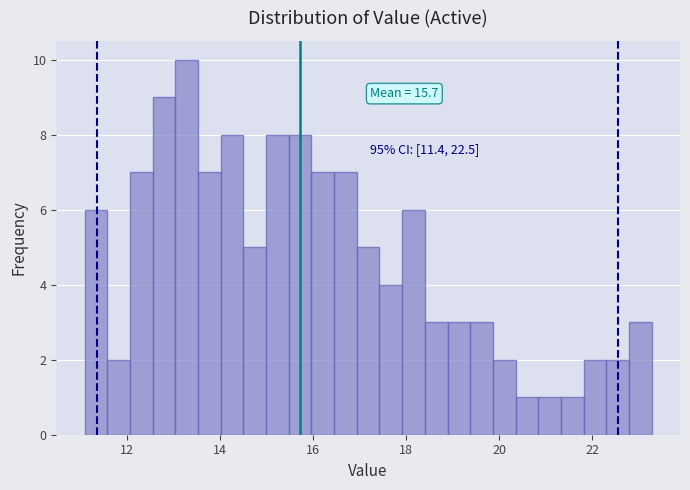

Around what value on the x-axis is the tallest bar? Give the approximate position of its centre, as read against the axis.

13.2